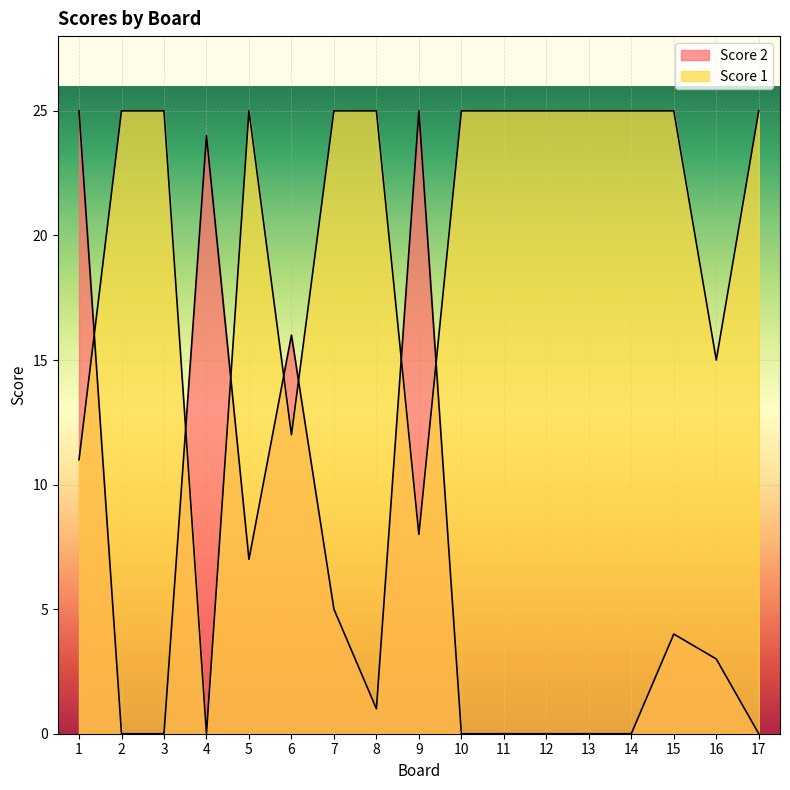

Reading left to right, what are all the values shown in this chart?

Score 2: 1=25	2=0	3=0	4=24	5=7	6=16	7=5	8=1	9=25	10=0	11=0	12=0	13=0	14=0	15=4	16=3	17=0
Score 1: 1=11	2=25	3=25	4=0	5=25	6=12	7=25	8=25	9=8	10=25	11=25	12=25	13=25	14=25	15=25	16=15	17=25